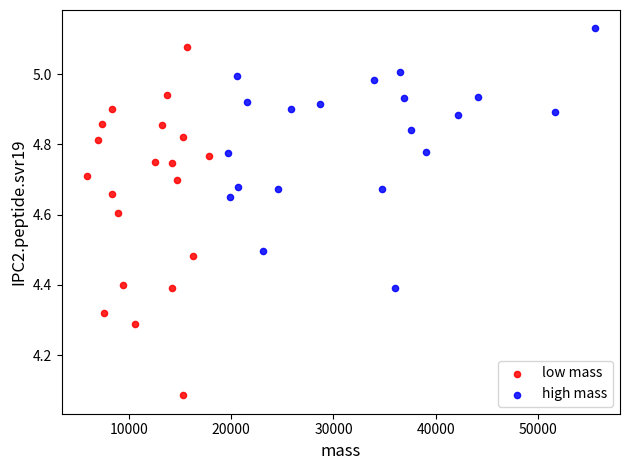

What are all the series names shown in the legend?

low mass, high mass